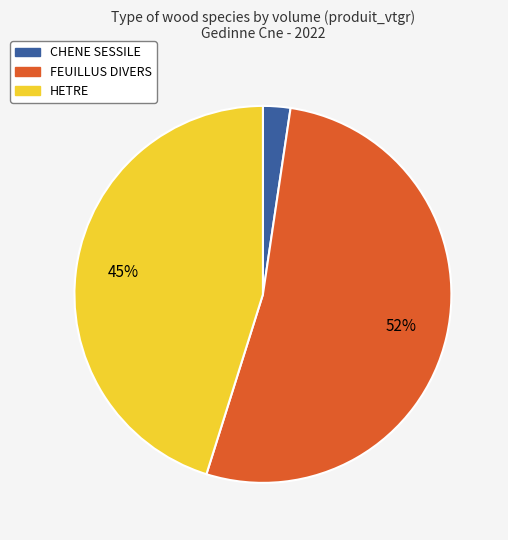

Is it true that CHENE SESSILE is 11% of the pie?

False